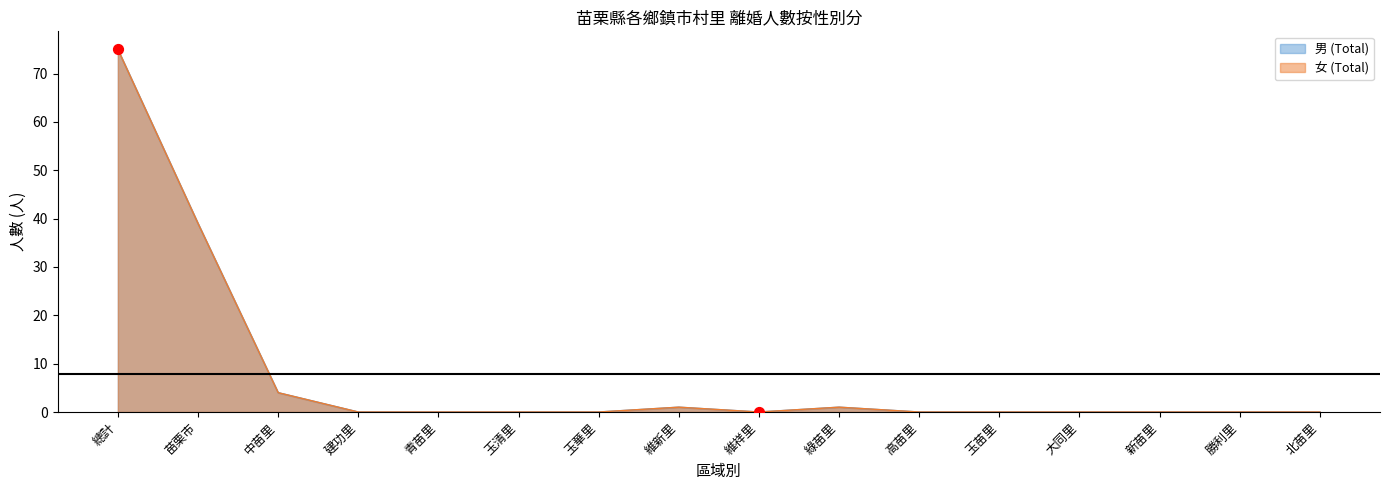

At how many categories does at least one series exceed 66?

1